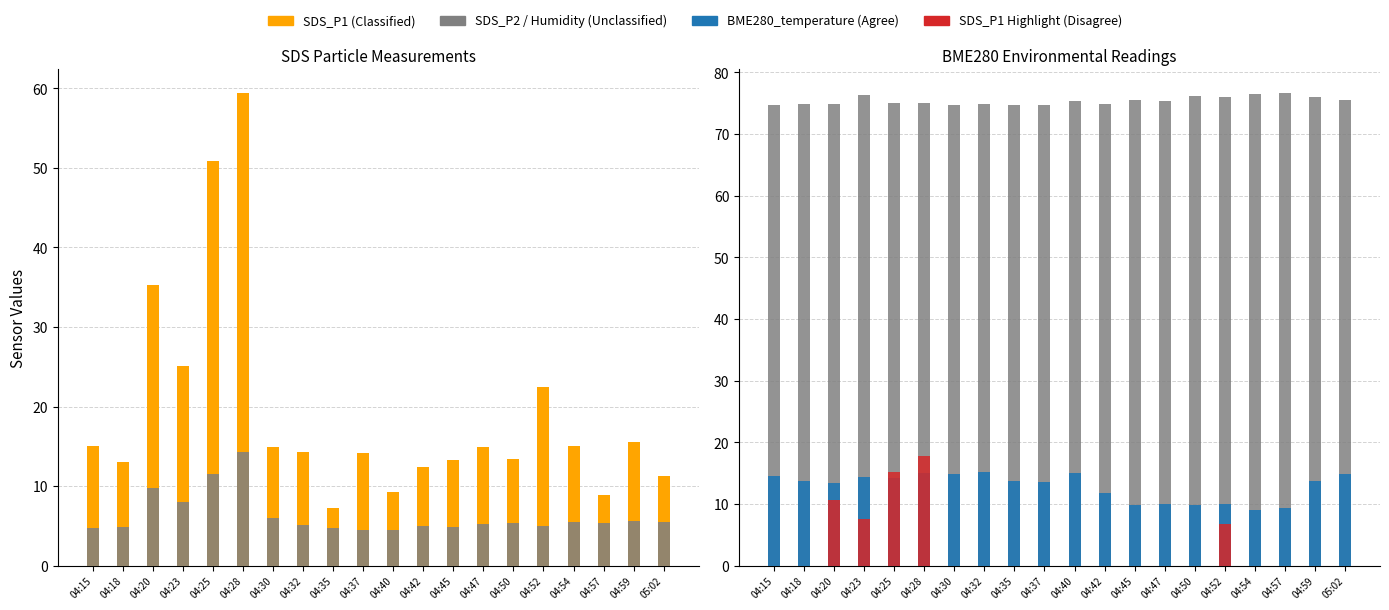

What is the approximate value of SDS_P1 at 04:50?

13.3